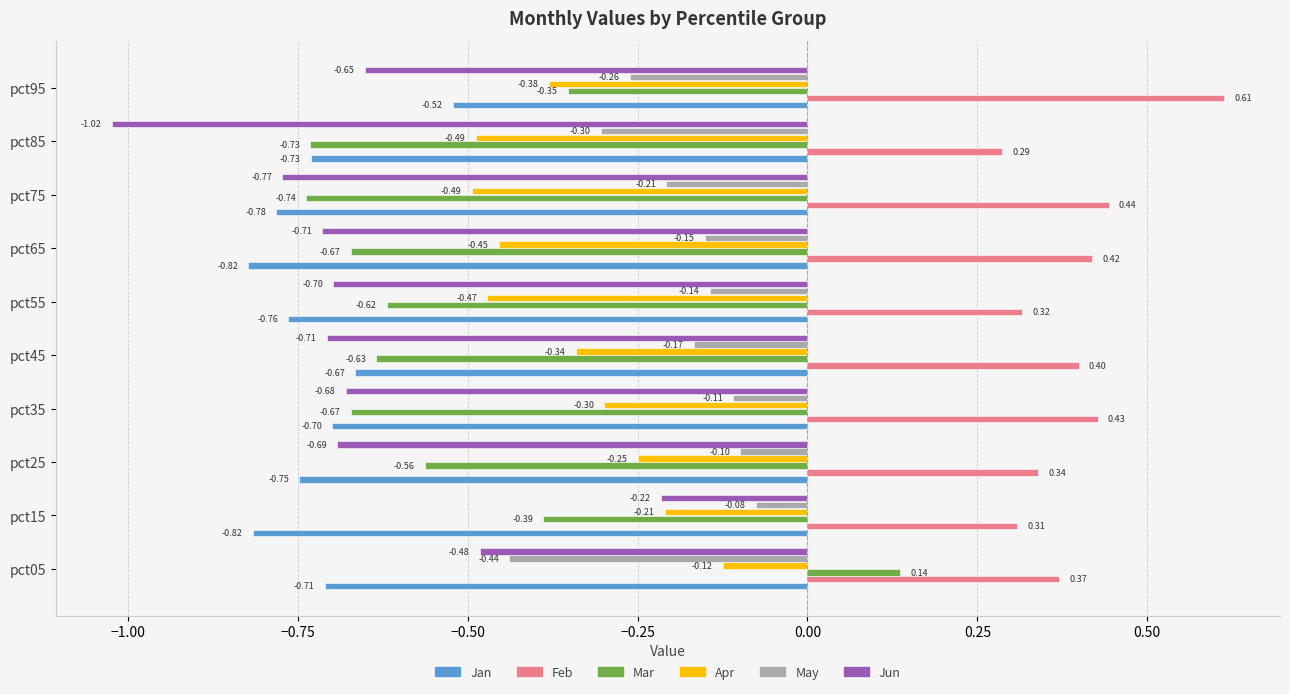

What is the average value of the Jan series?

-0.7